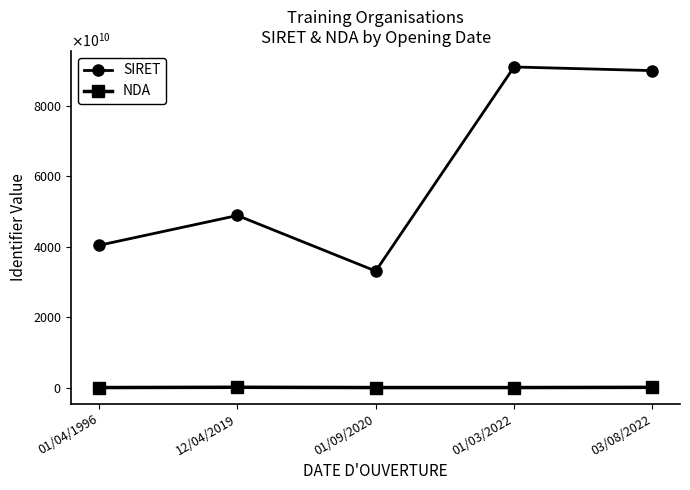

Which series has the largest total across all categories?

SIRET